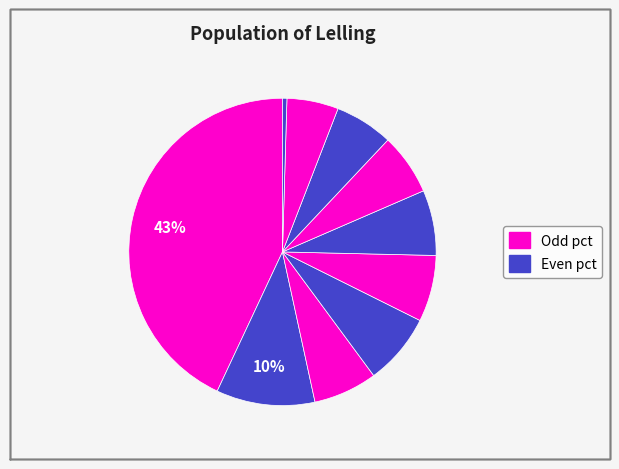

How many slices are in this pie chart?

10